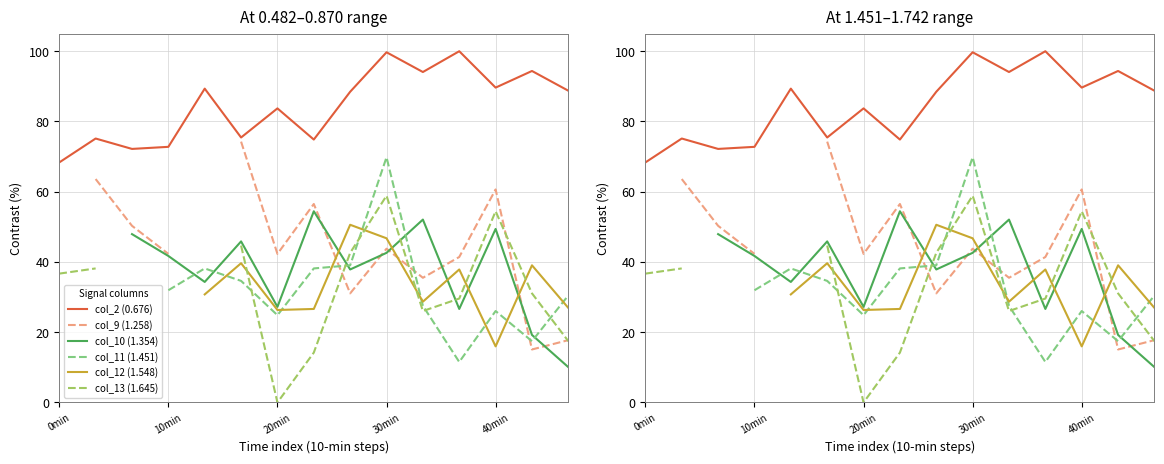

How many times do col_13 (1.645) and col_10 (1.354) cross each other?

3